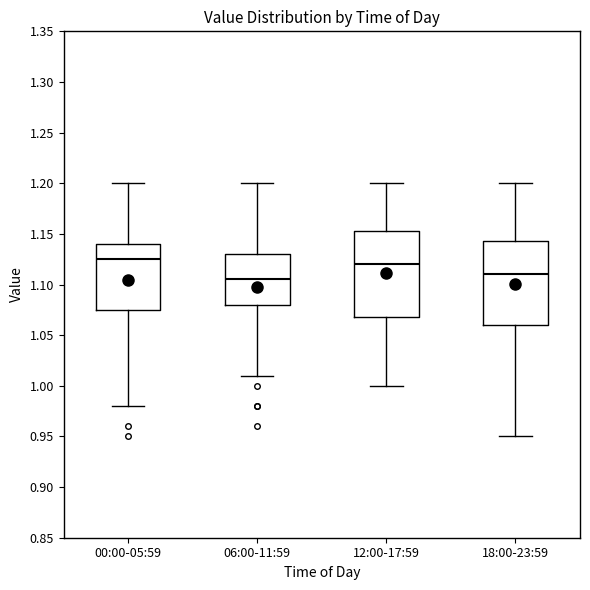

Reading left to right, read every box against the y-axis: the position of its median line, the range the box covers, and the ends of its whiskers. The values are not printed on the chart, so give them approximately, as read against the axis.

00:00-05:59: median 1.125, box 1.075 to 1.140, whiskers 0.980 to 1.200
06:00-11:59: median 1.105, box 1.080 to 1.130, whiskers 1.010 to 1.200
12:00-17:59: median 1.120, box 1.070 to 1.155, whiskers 1.000 to 1.200
18:00-23:59: median 1.110, box 1.060 to 1.145, whiskers 0.950 to 1.200